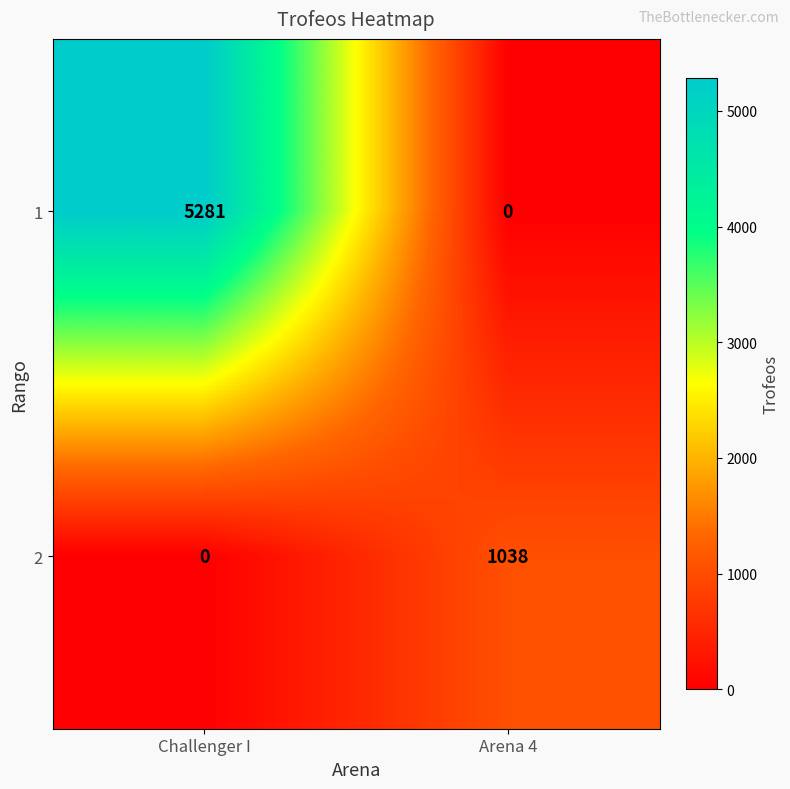

Reading right to left, extract all data points from this chart.

1: 0	5281
2: 1038	0